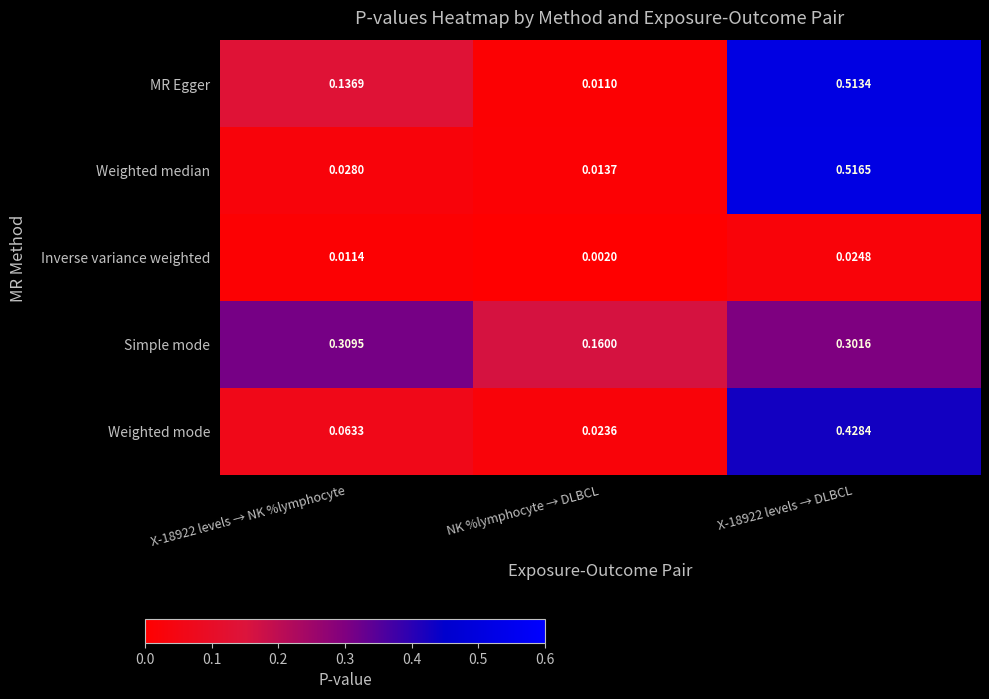

Which series has the largest range (max minus min)?

Weighted median